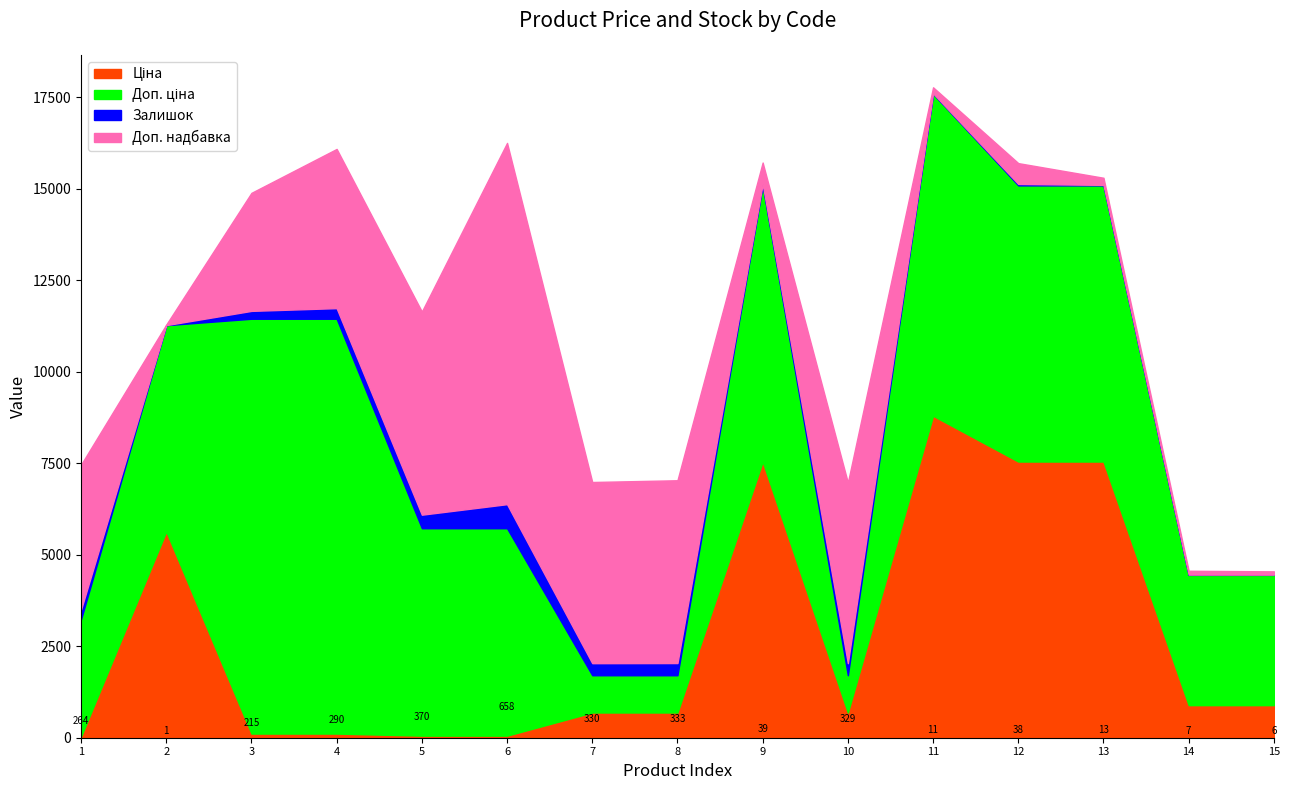

At which category is the sum across all series the highest?

11